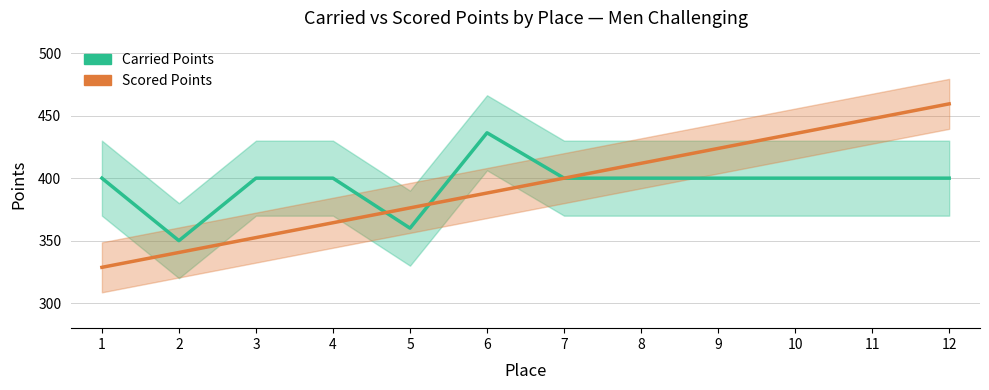

What is the difference between the second highest and minimum values in the Scored Points series?

118.9